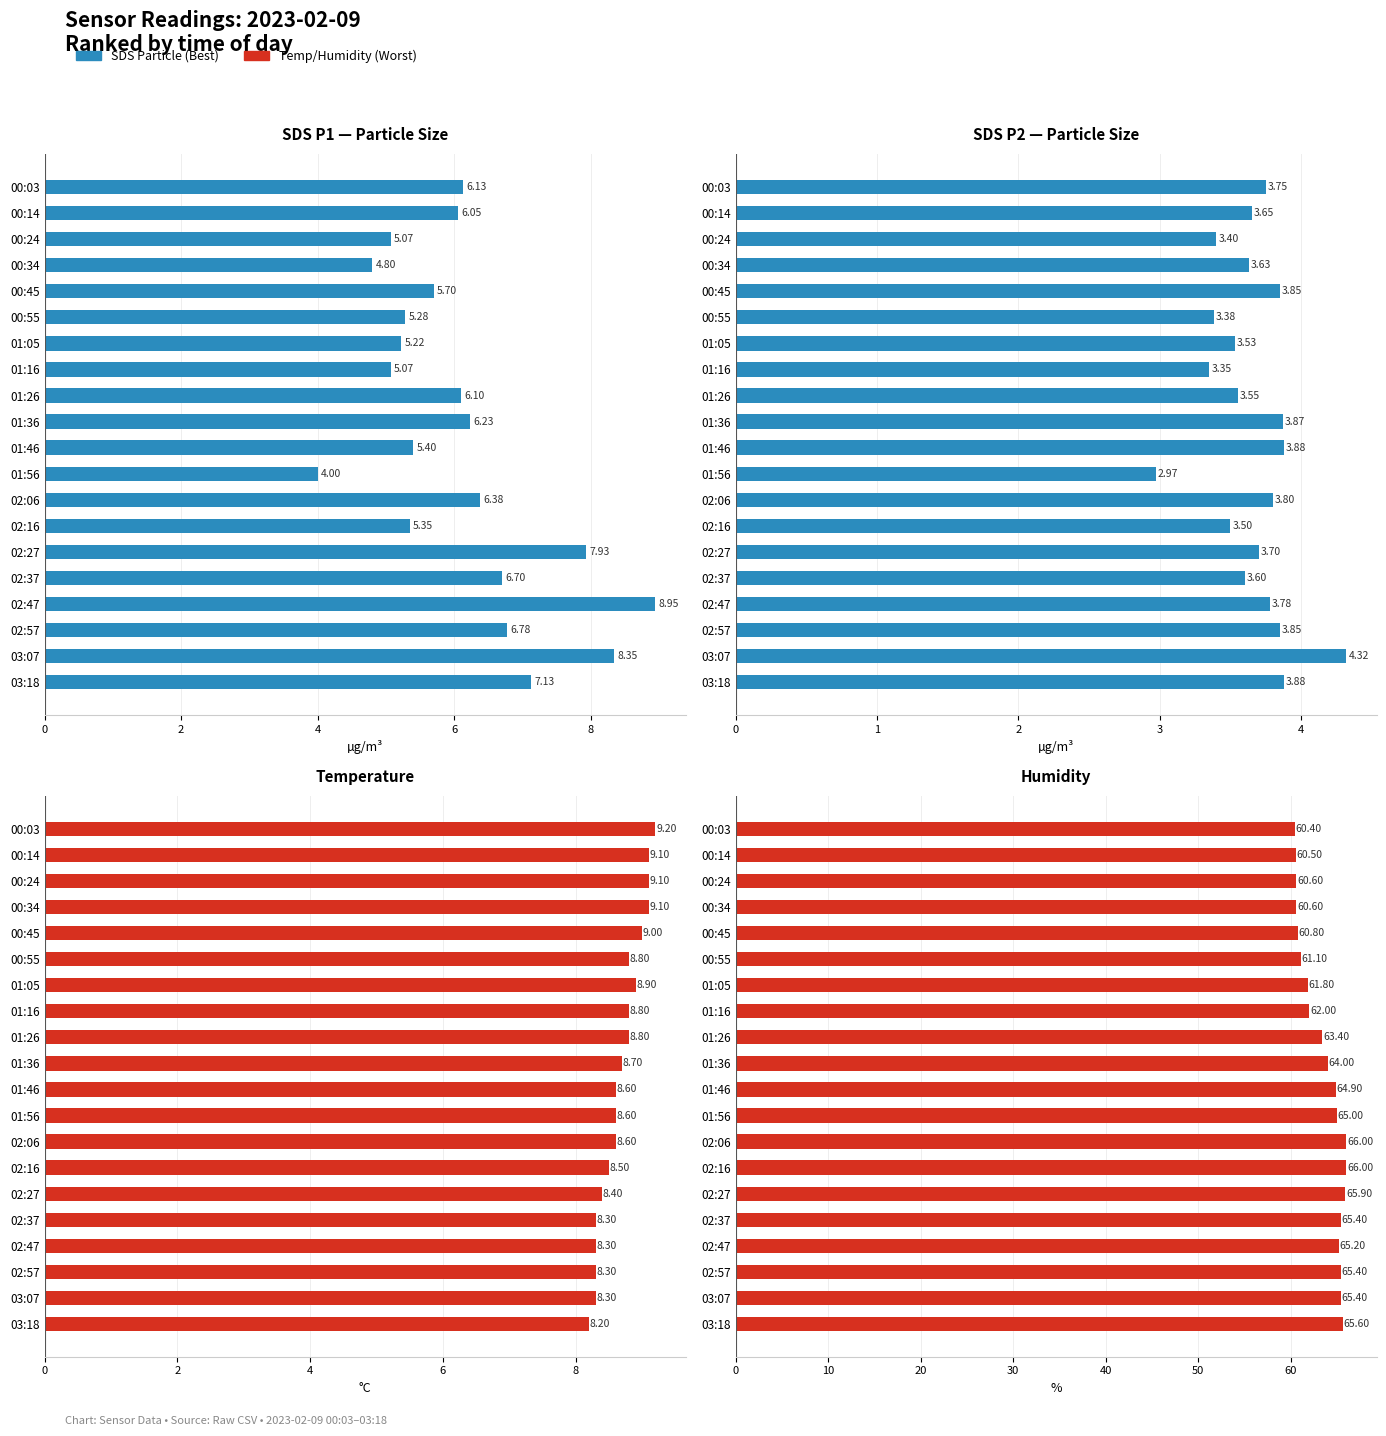

Count the number of data series in this chart.

4